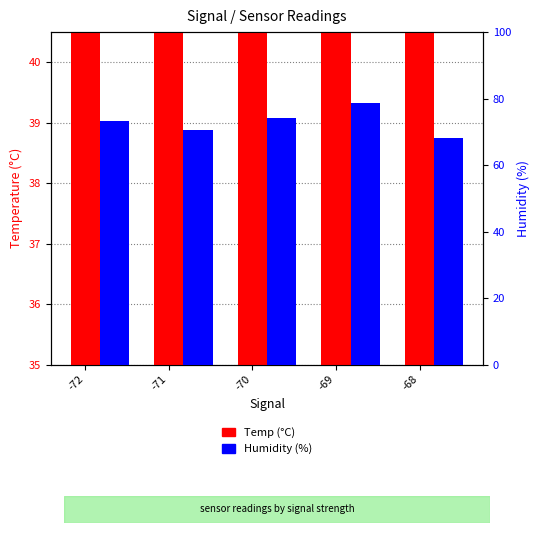

Which has a higher value, -68 or -70?

-68